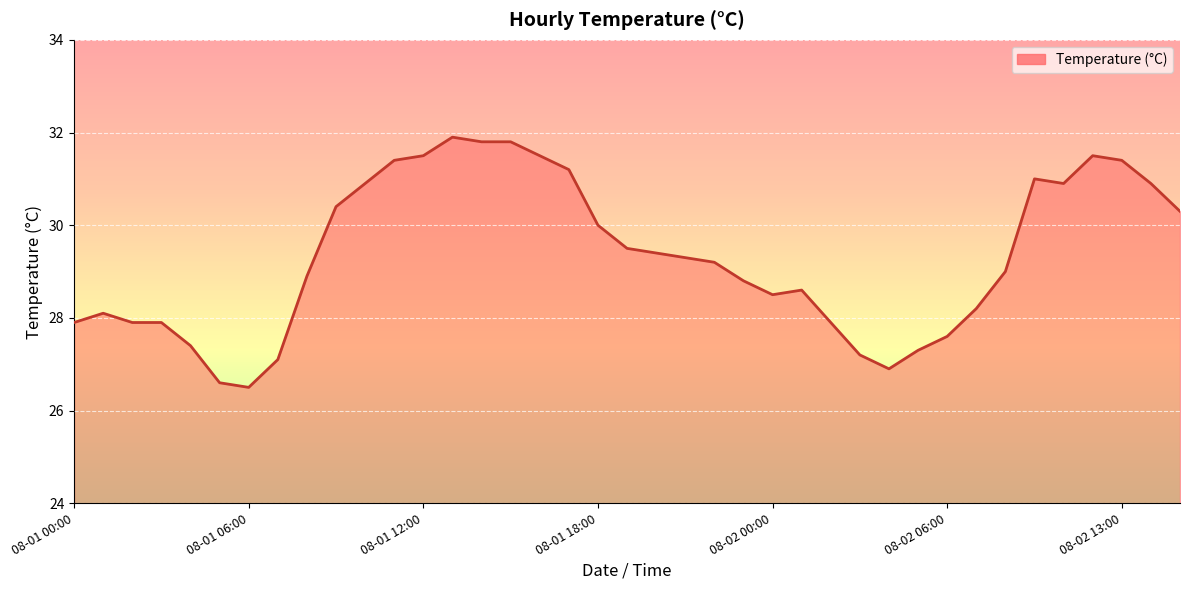

What is the smallest value displayed?

26.5